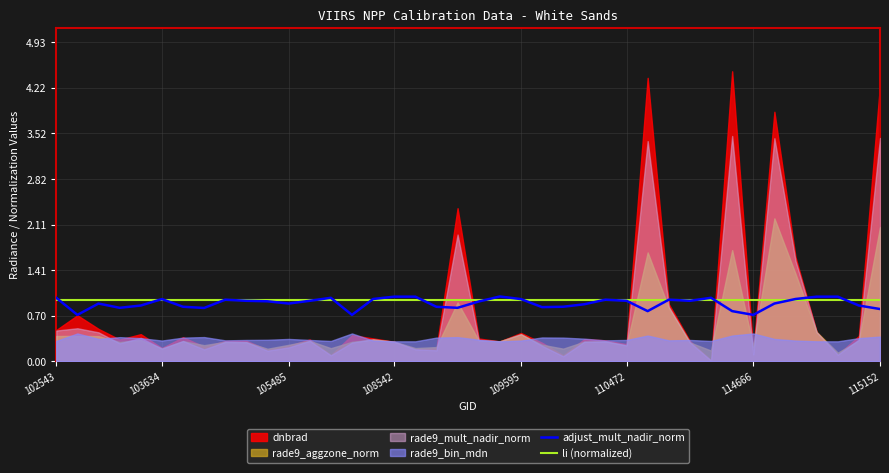

What is the value of the li (normalized) point at the 15th from the left?

0.9